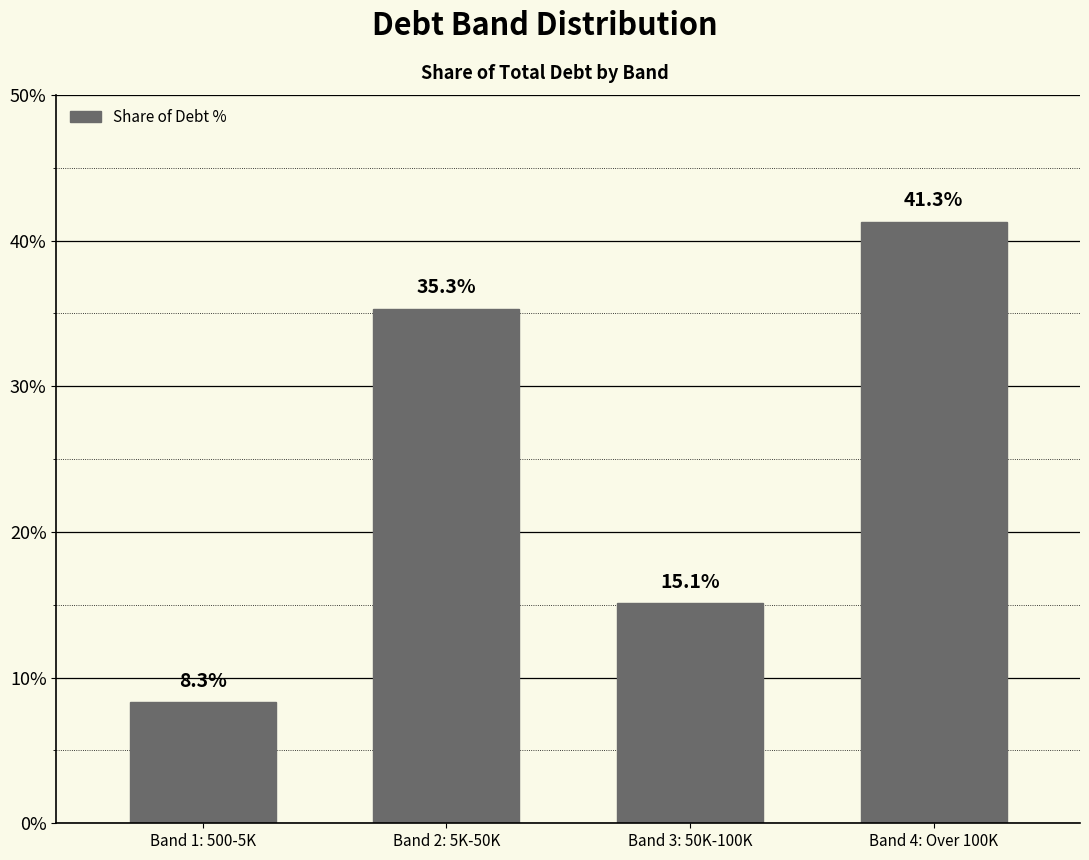

Are the bars horizontal?

No